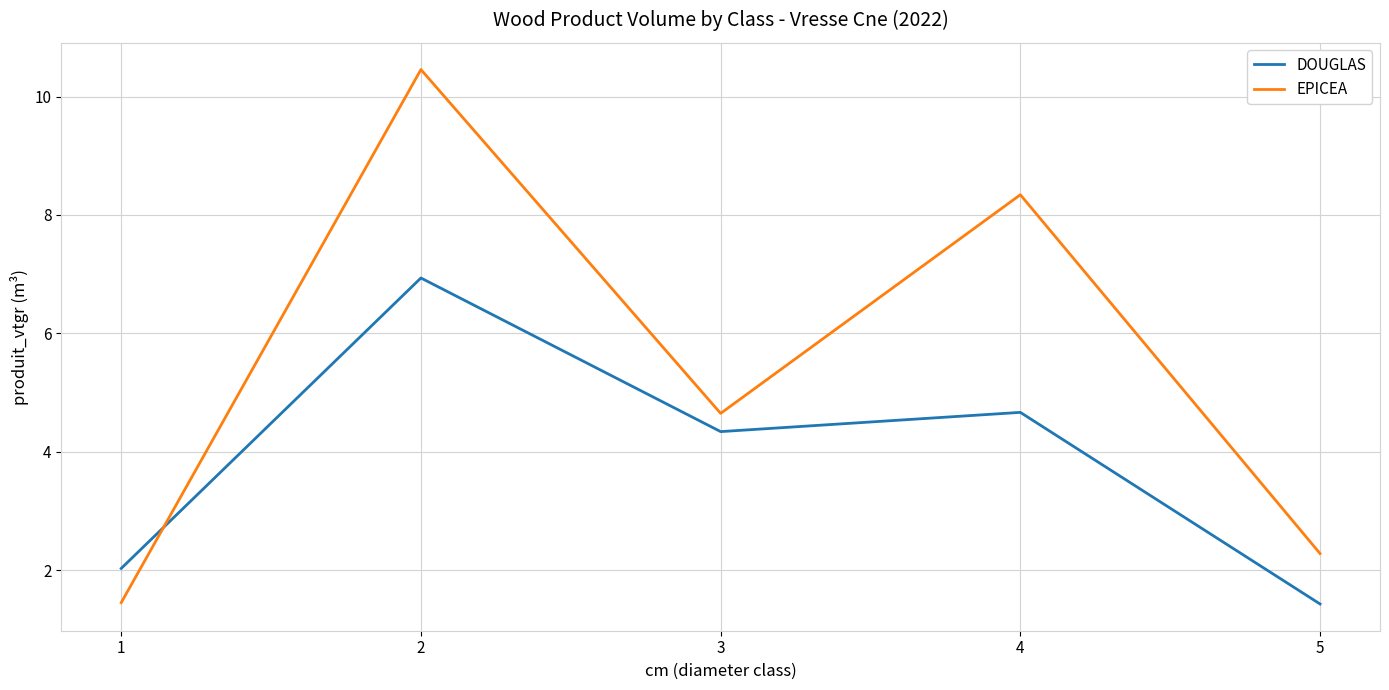

What is the minimum value shown in the chart?

1.4